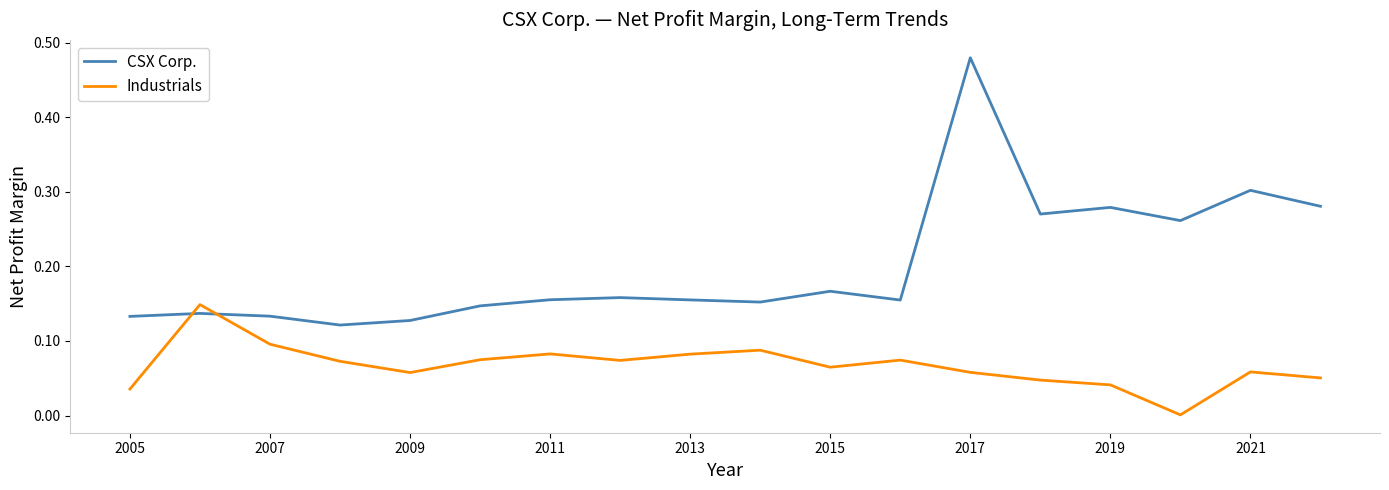

Which series has the largest range (max minus min)?

CSX Corp.